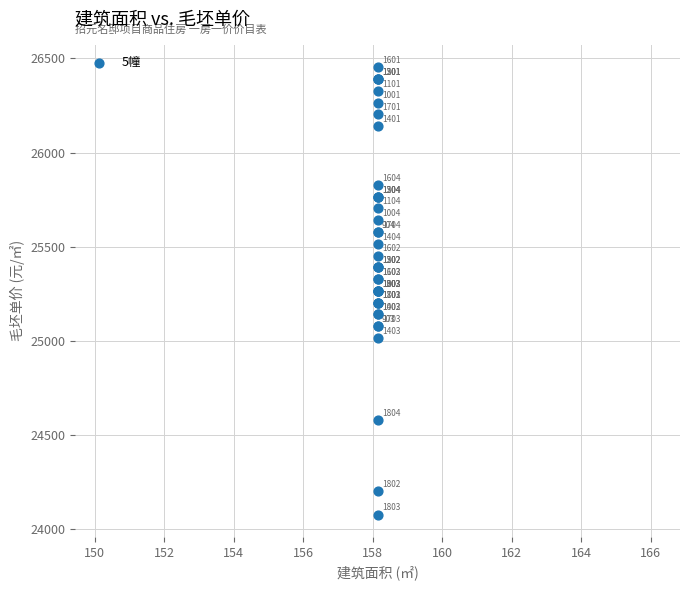

What Y value in the scatter plot is closest to 25265?

25265.8